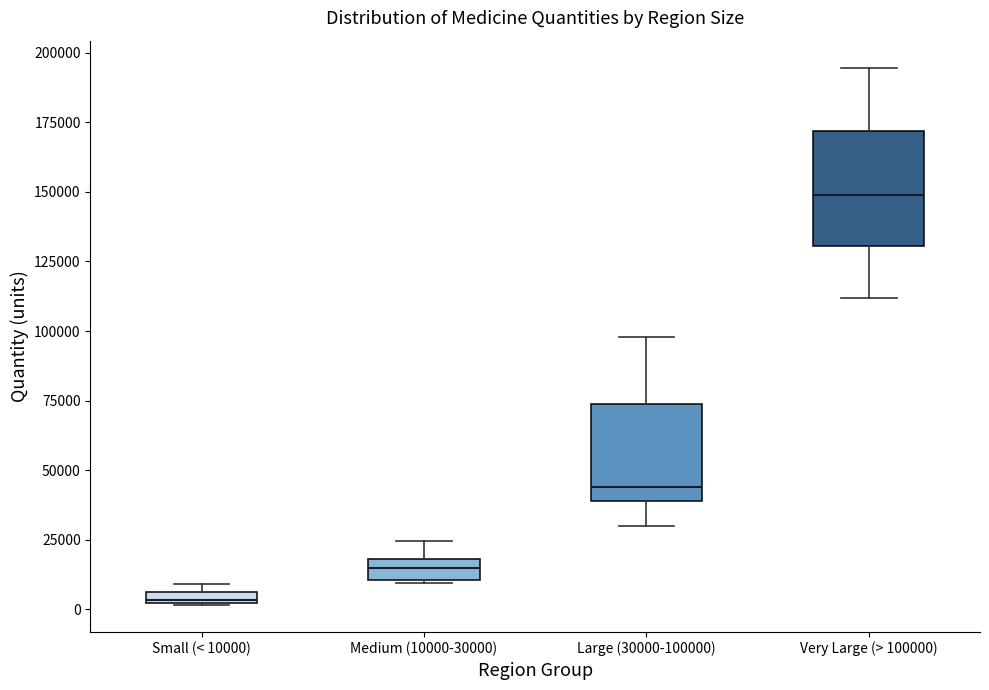

Where does the median line of the box for Very Large (> 100000) sit on the y-axis? The values are not printed on the chart, so give them approximately, as read against the axis.

150000